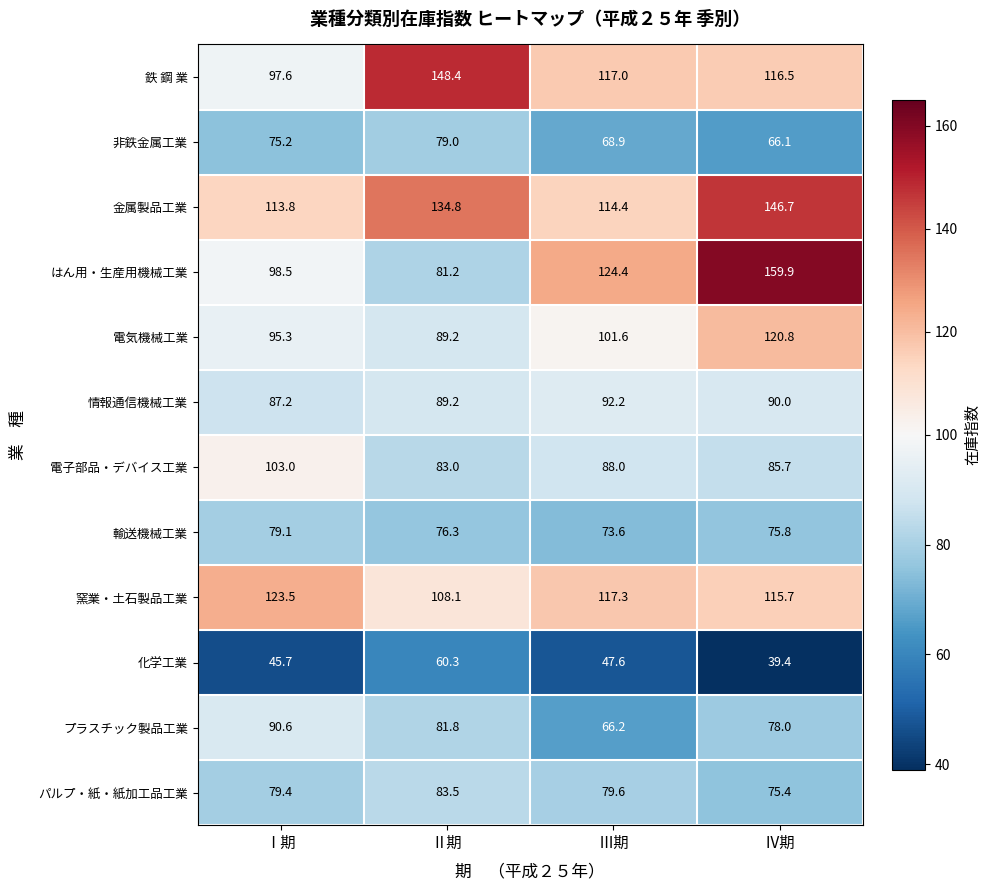

What is the difference between the highest and lowest values at Ⅱ期?

88.1